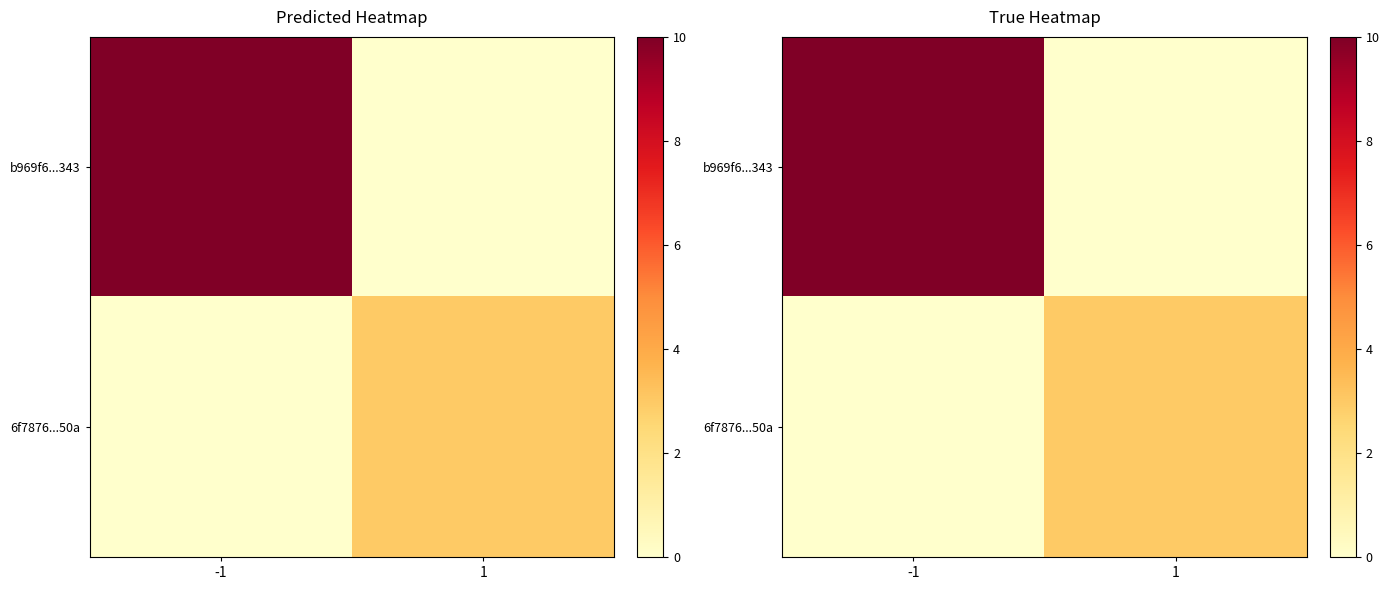

The 6f7876...50a series shows 3 at 1. True or false?

True